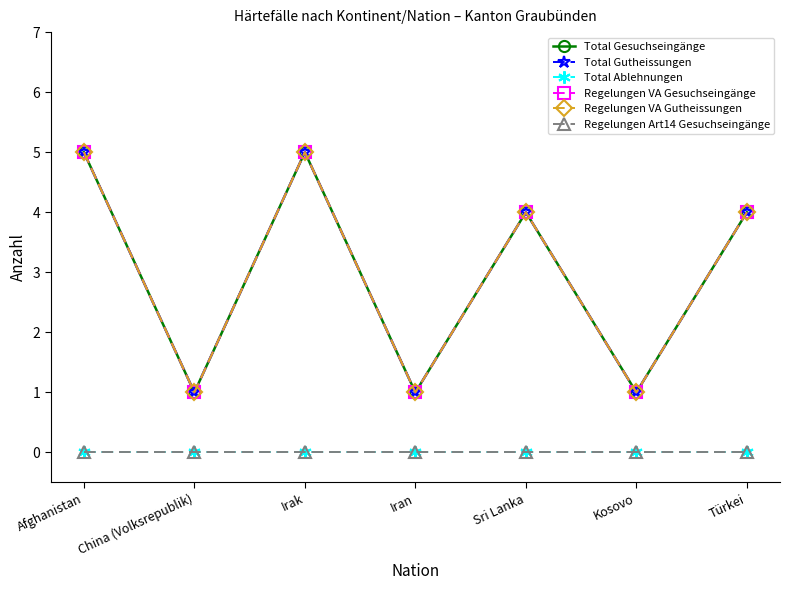

How many Regelungen VA Gesuchseingänge values are between 1 and 5?

7